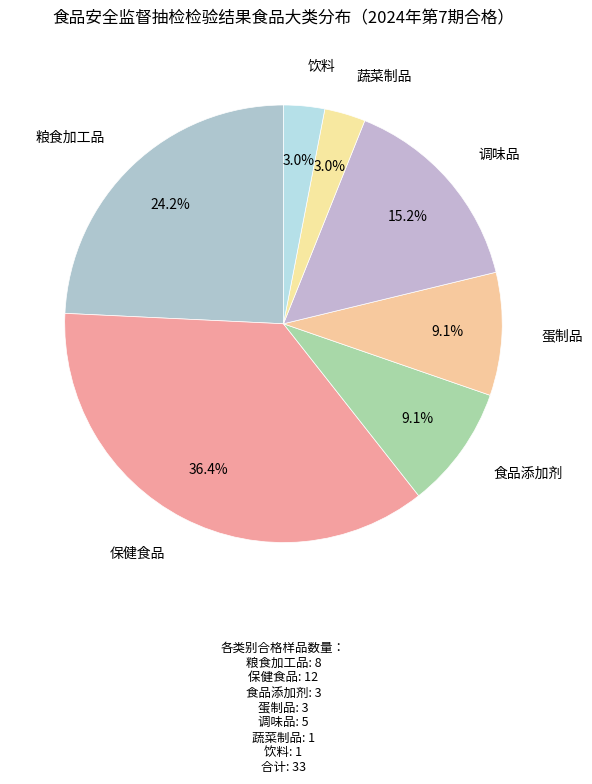

To the nearest percent, what is the difference between the largest and smallest slice percentages?

33%